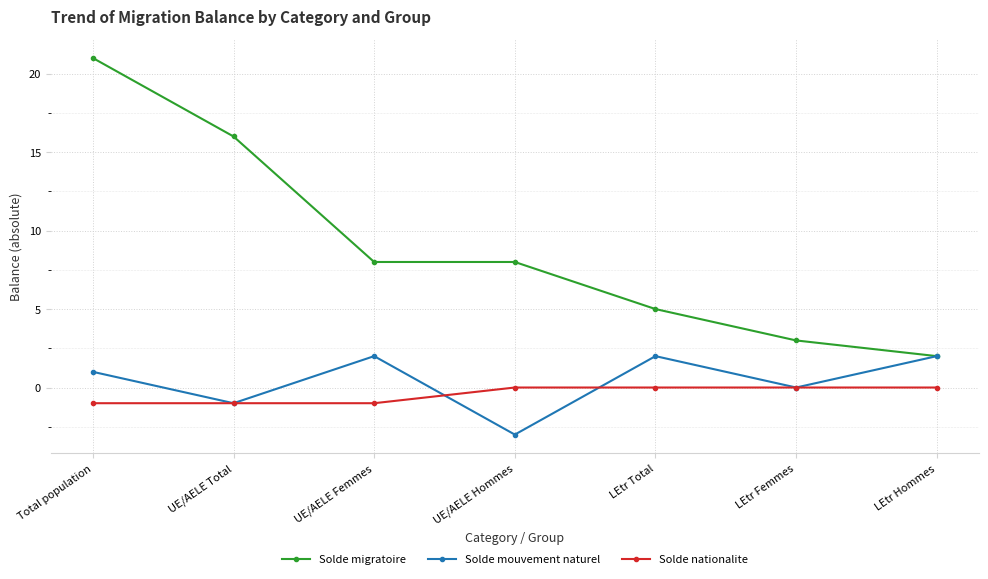

At Total population, list the series in order from smallest to largest.

Solde nationalite, Solde mouvement naturel, Solde migratoire